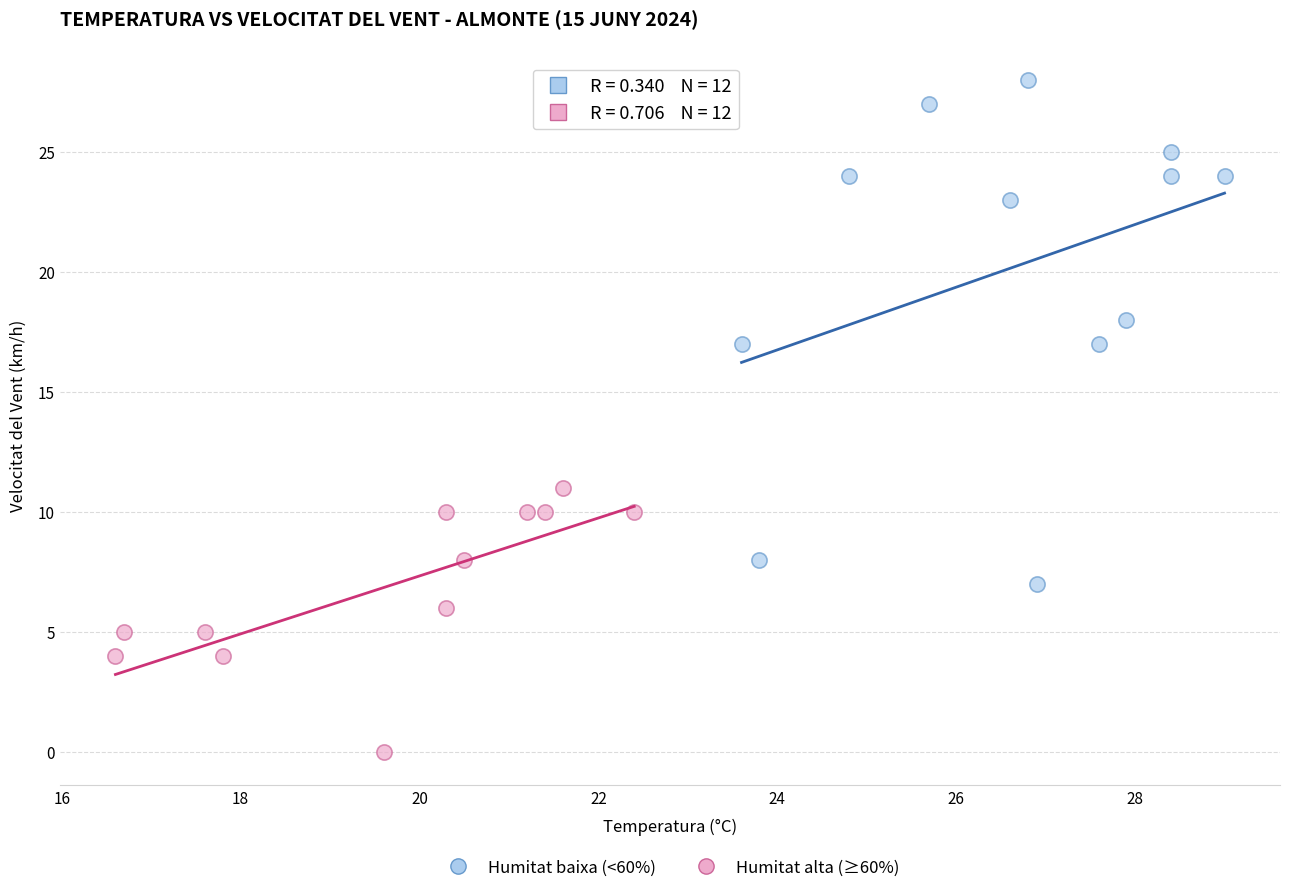

Which series reaches the minimum Y coordinate?

Humitat alta (≥60%)